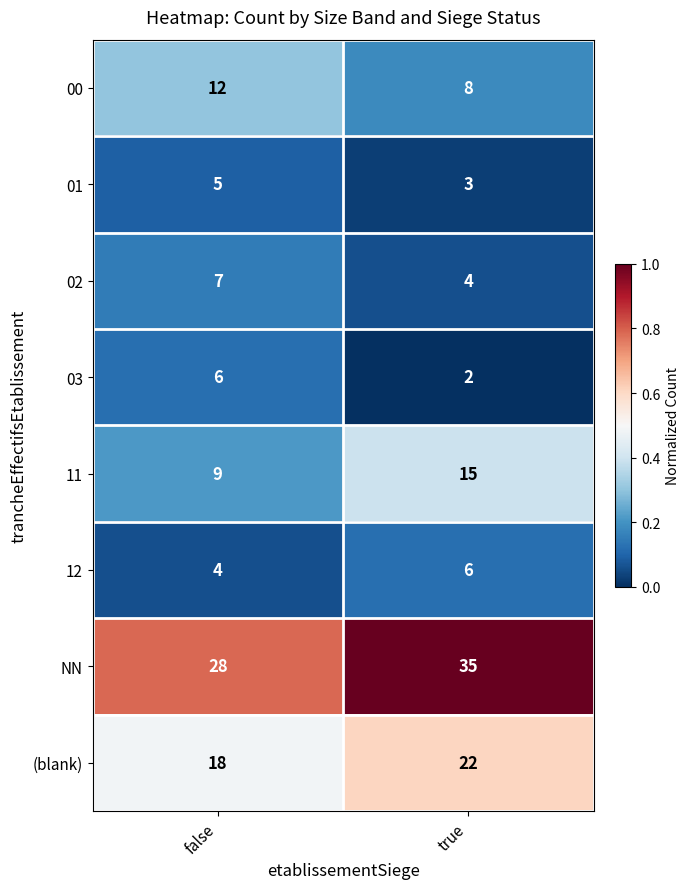

What is the spread (max minus min) of values at false?

24